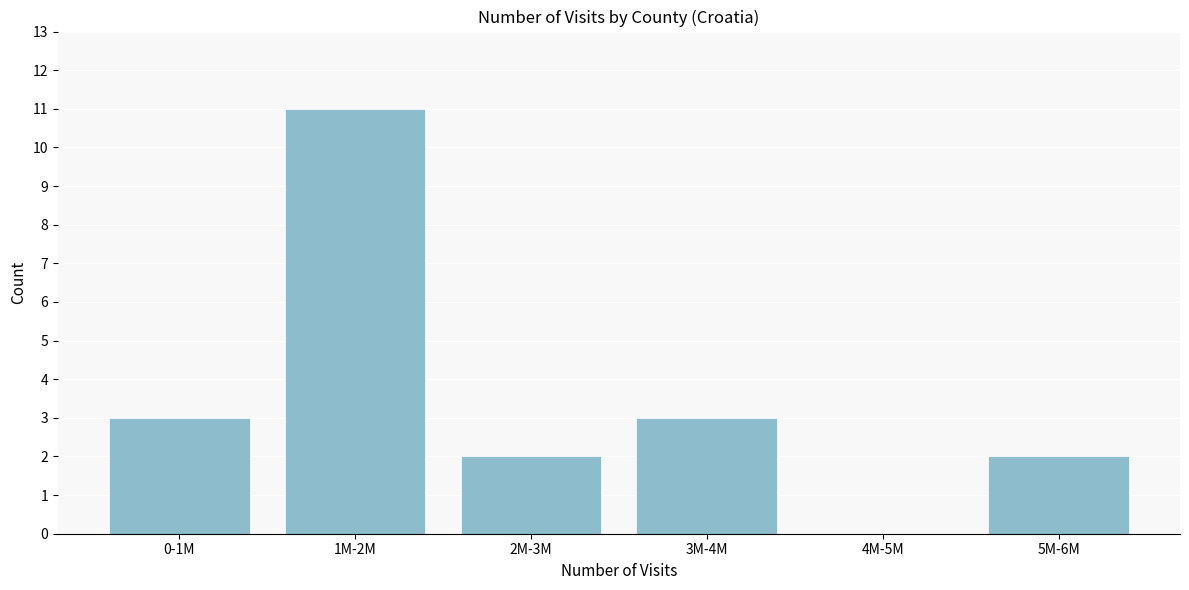

Reading left to right, what are all the values shown in this chart?

0-1M=3	1M-2M=11	2M-3M=2	3M-4M=3	4M-5M=0	5M-6M=2